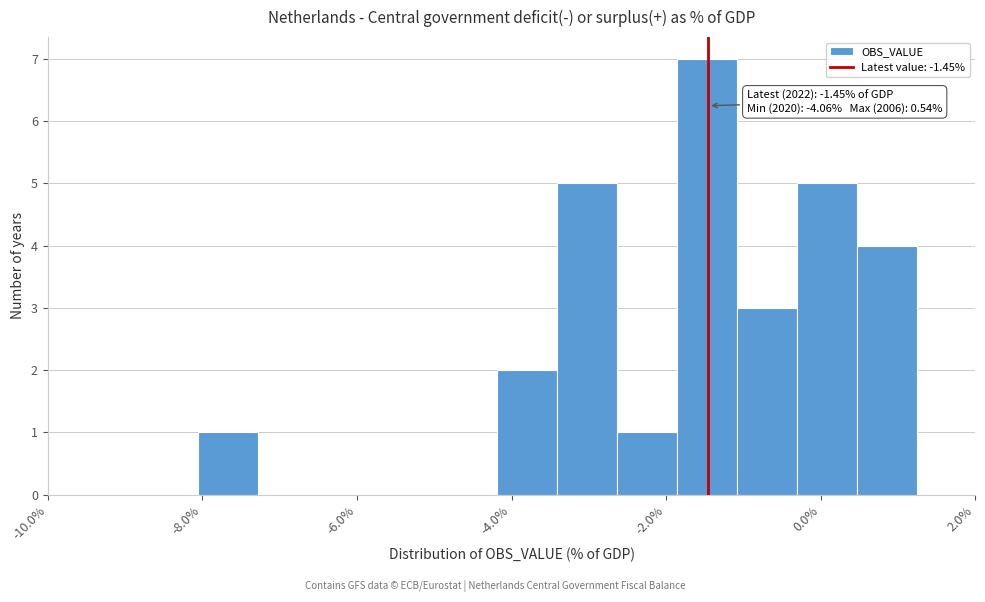

Around what value on the x-axis is the tallest bar? Give the approximate position of its centre, as read against the axis.

-1.4